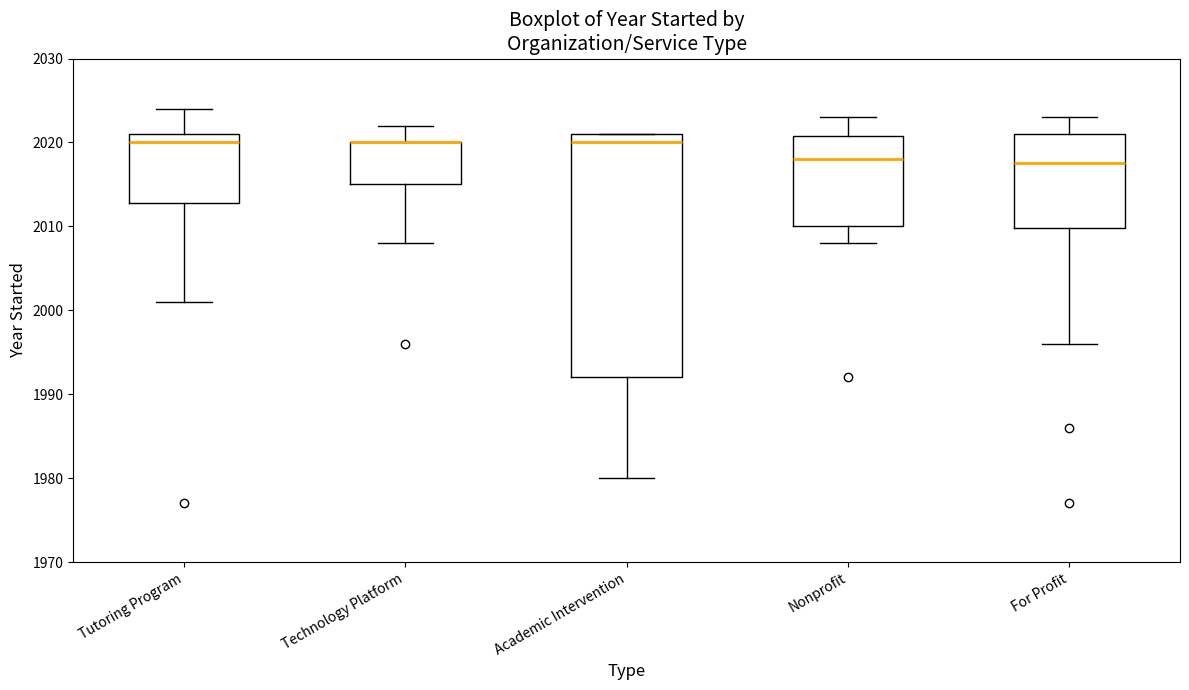

Where does the lower whisker of the box for Nonprofit end on the y-axis? The values are not printed on the chart, so give them approximately, as read against the axis.

2008